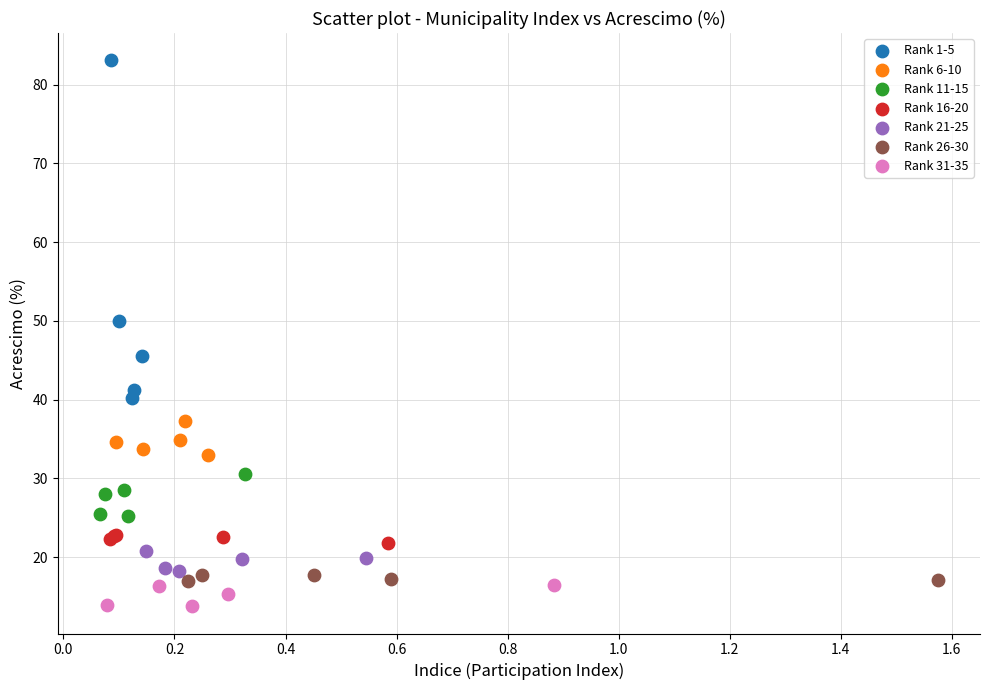

Which series contains the lowest Y value?

Rank 31-35